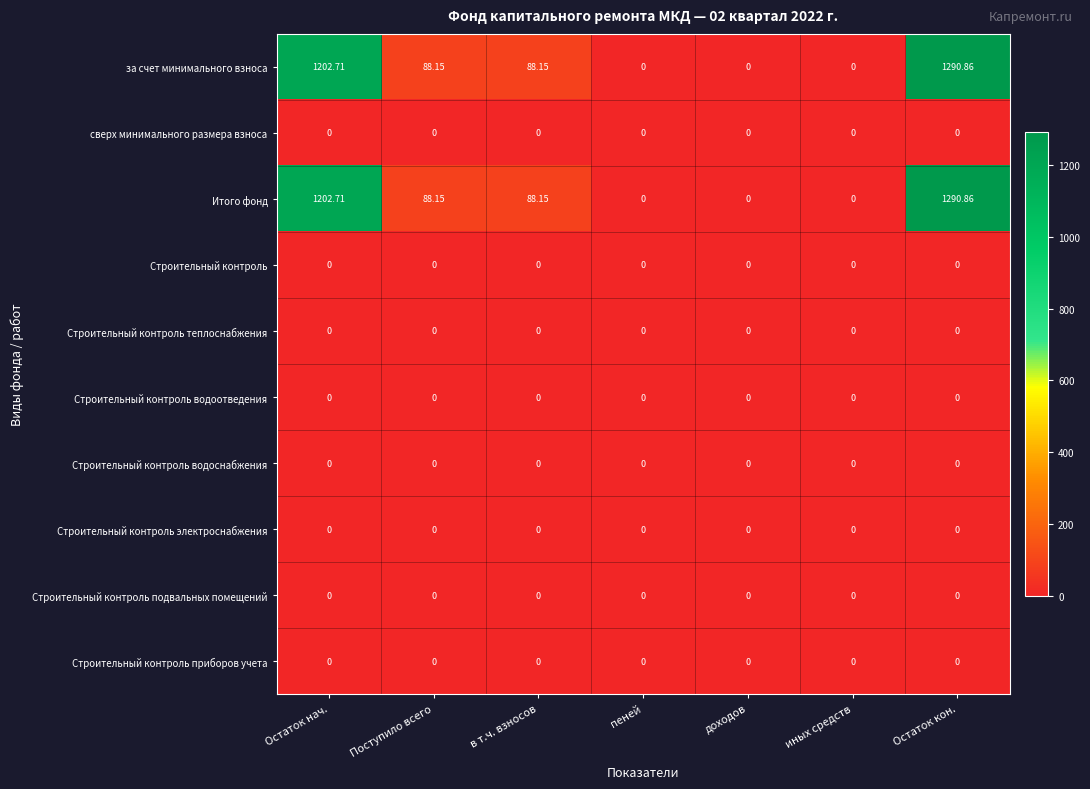

Is the value of за счет минимального взноса at в т.ч. взносов greater than the value of сверх минимального размера взноса at доходов?

Yes